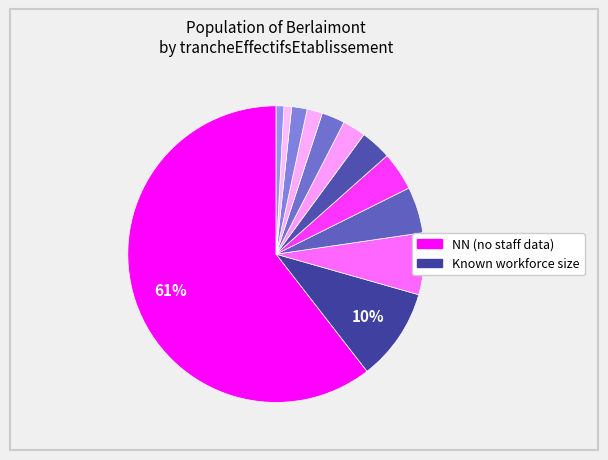

How many segments does this pie chart have?

12